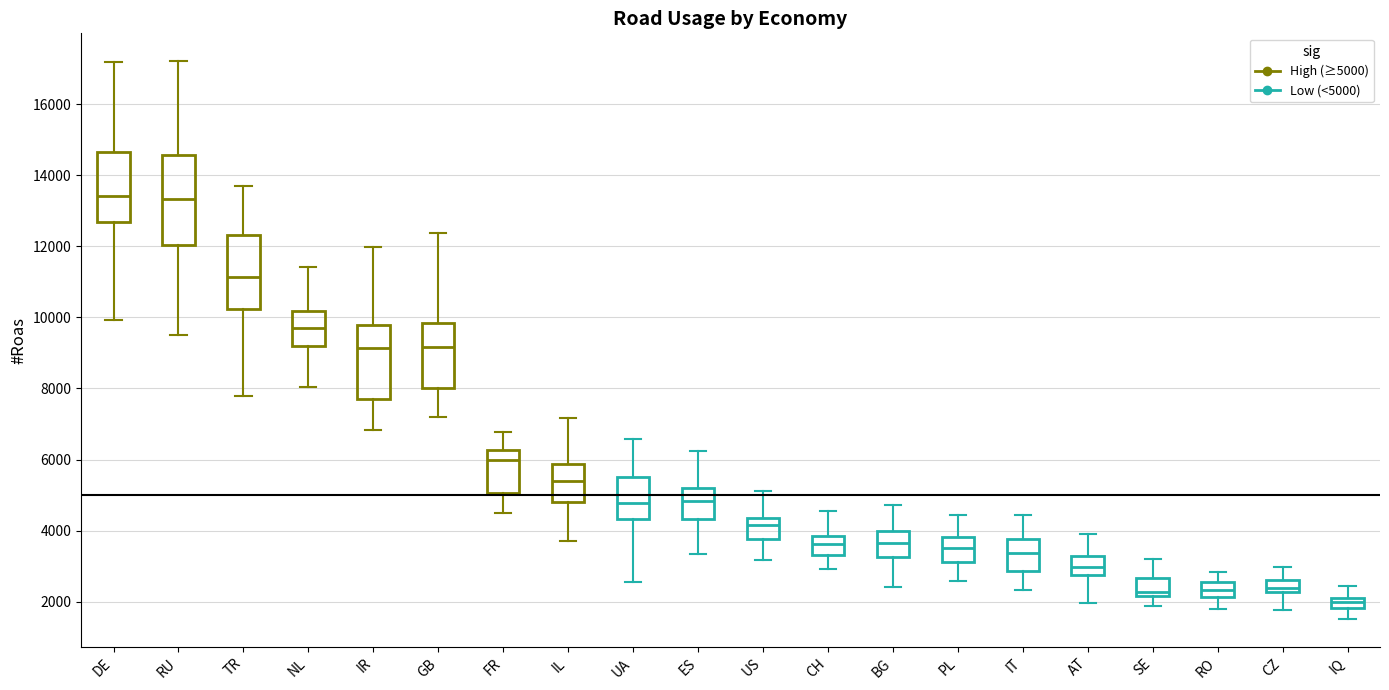

Where is the upper edge of the box for DE on the y-axis? The values are not printed on the chart, so give them approximately, as read against the axis.

14600